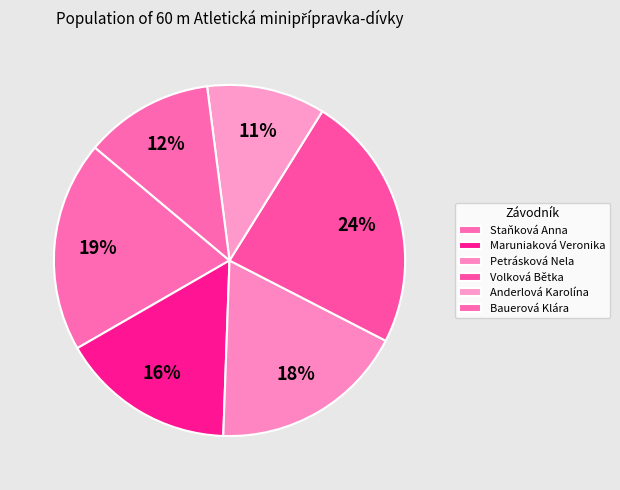

True or false: Bauerová Klára accounts for 24% of the total.

False